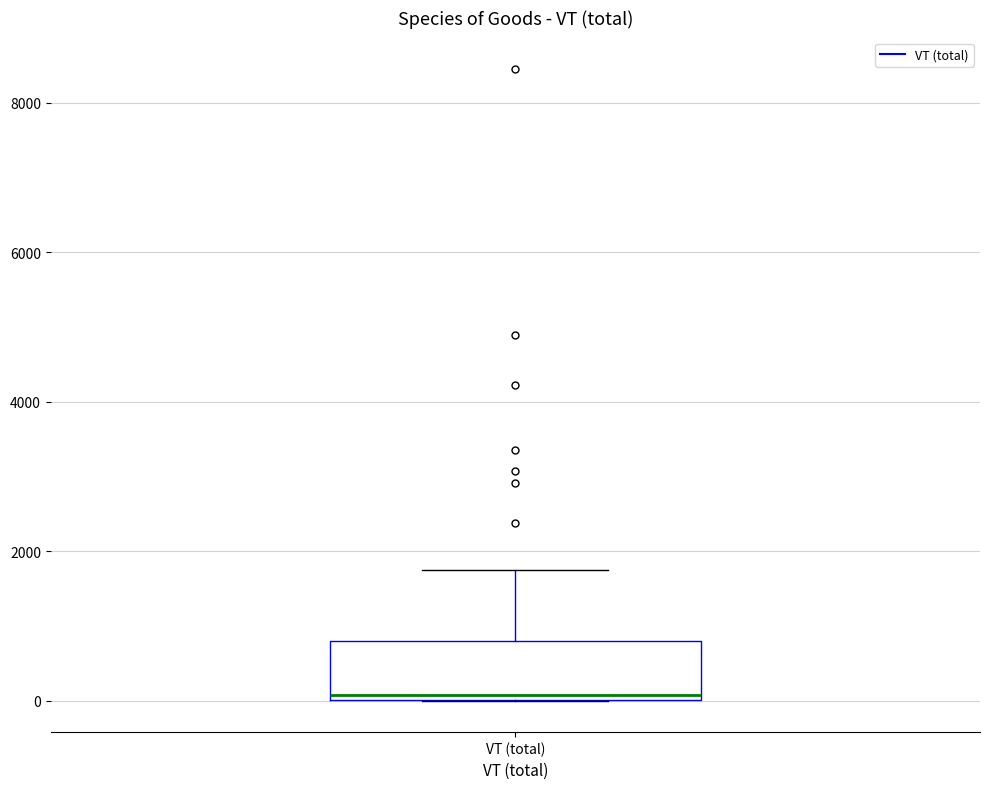

Transcribe this box plot: give where the median line is, the range the box spans, and where the two whiskers end, as read against the y-axis. The values are not printed on the chart, so give them approximately, as read against the axis.

median 0 (just above the box's lower edge), box 0 to 800, whiskers 0 to 1800